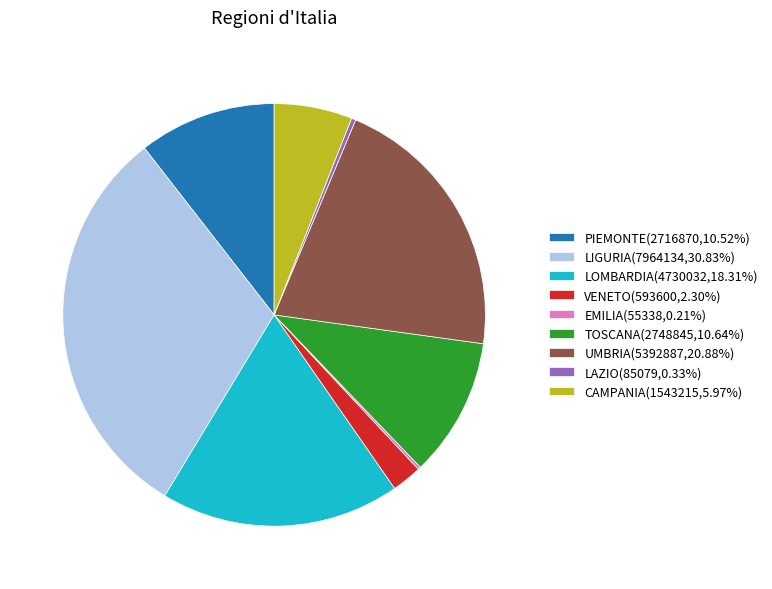

Is it true that LOMBARDIA is 13% of the pie?

False